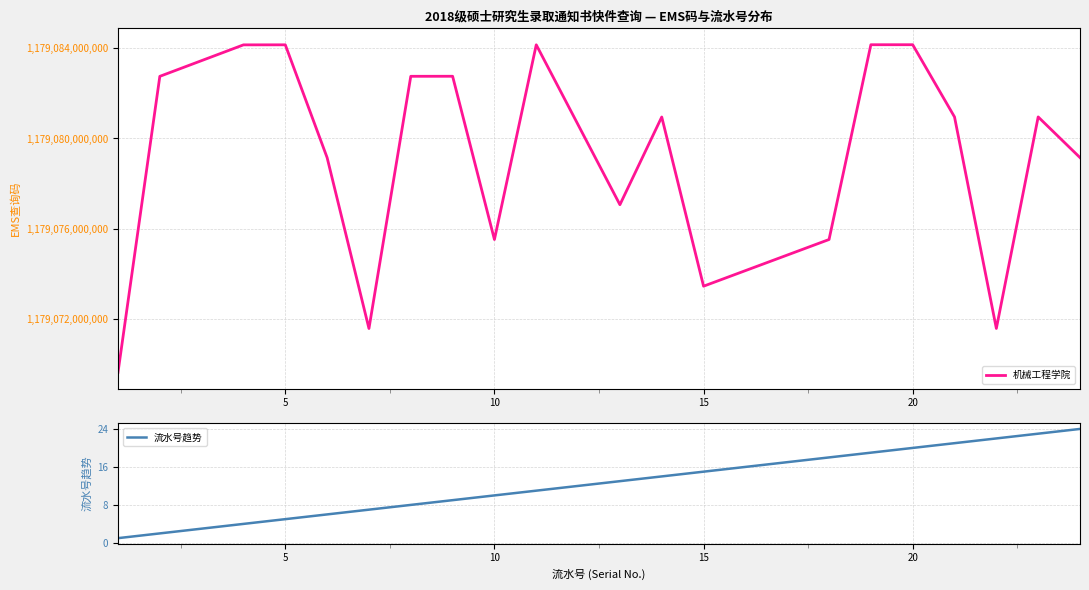

True or false: 流水号趋势 and 机械工程学院 cross at least once.

False